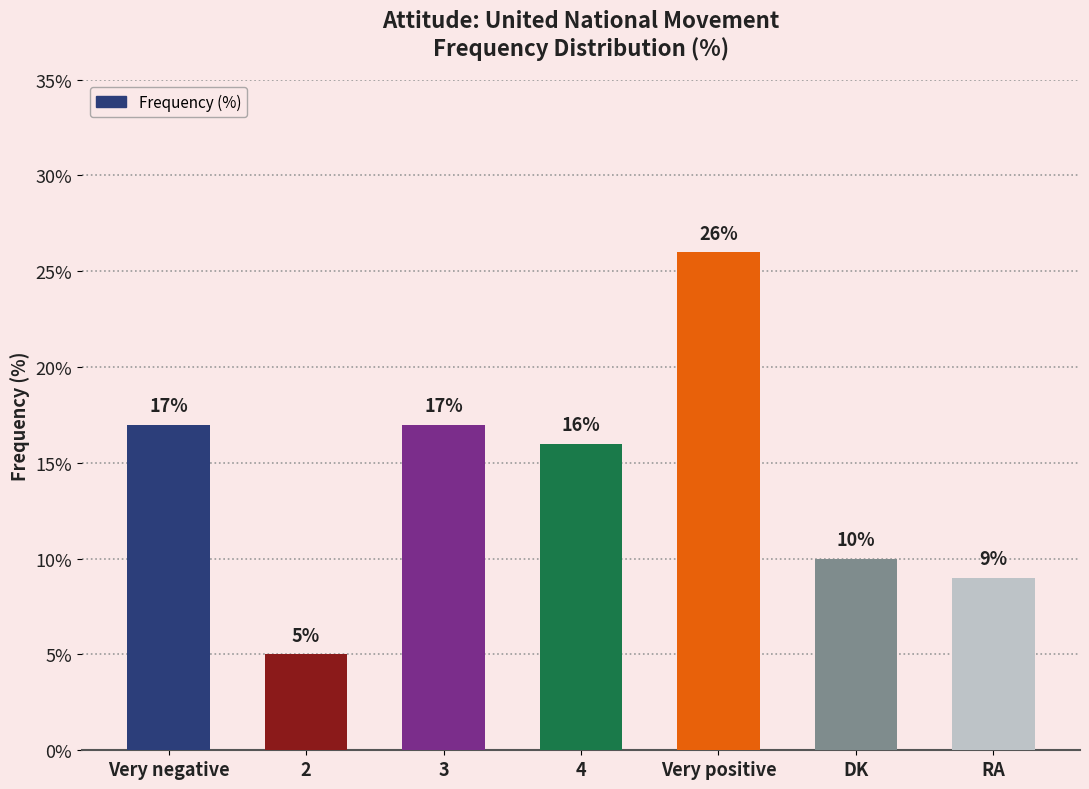

What is the difference between the maximum and minimum values?

21